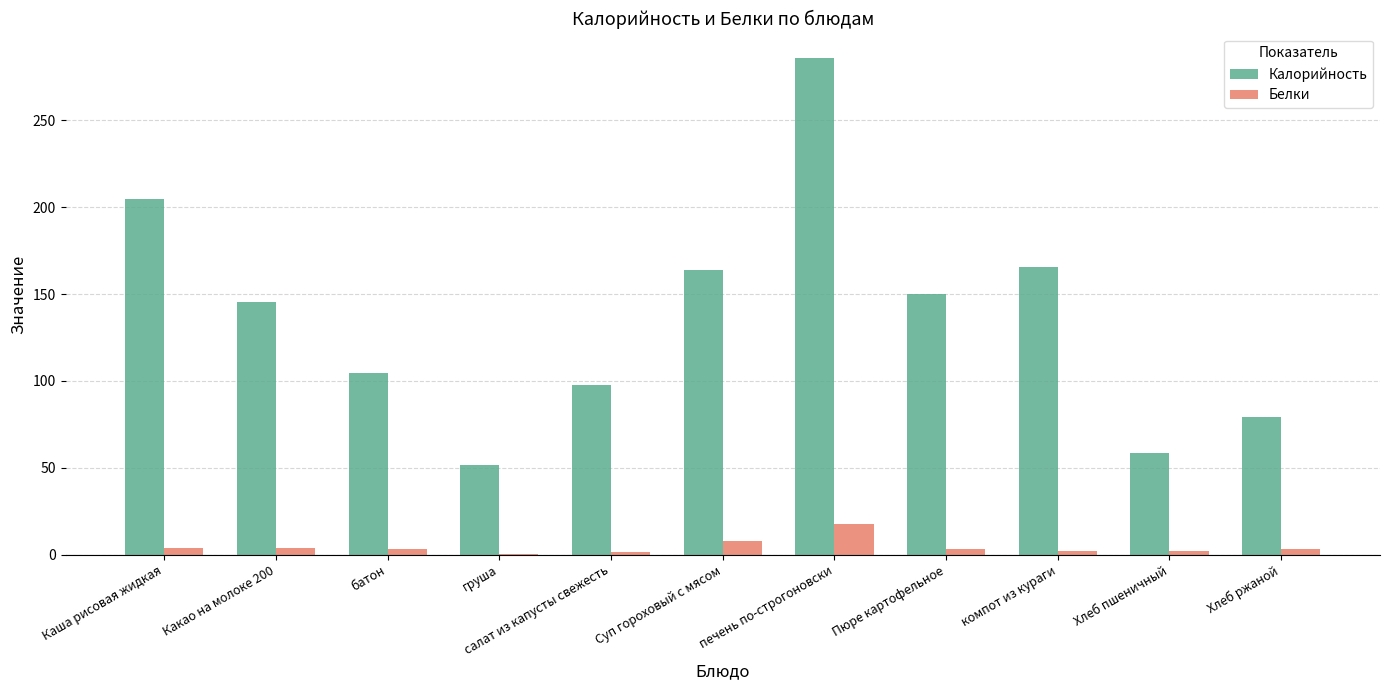

What are all the series names shown in the legend?

Калорийность, Белки